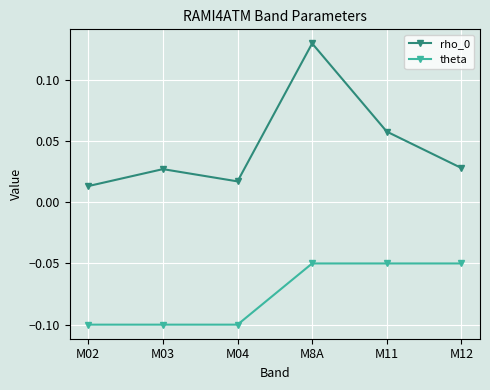

Does the chart have visible grid lines?

Yes